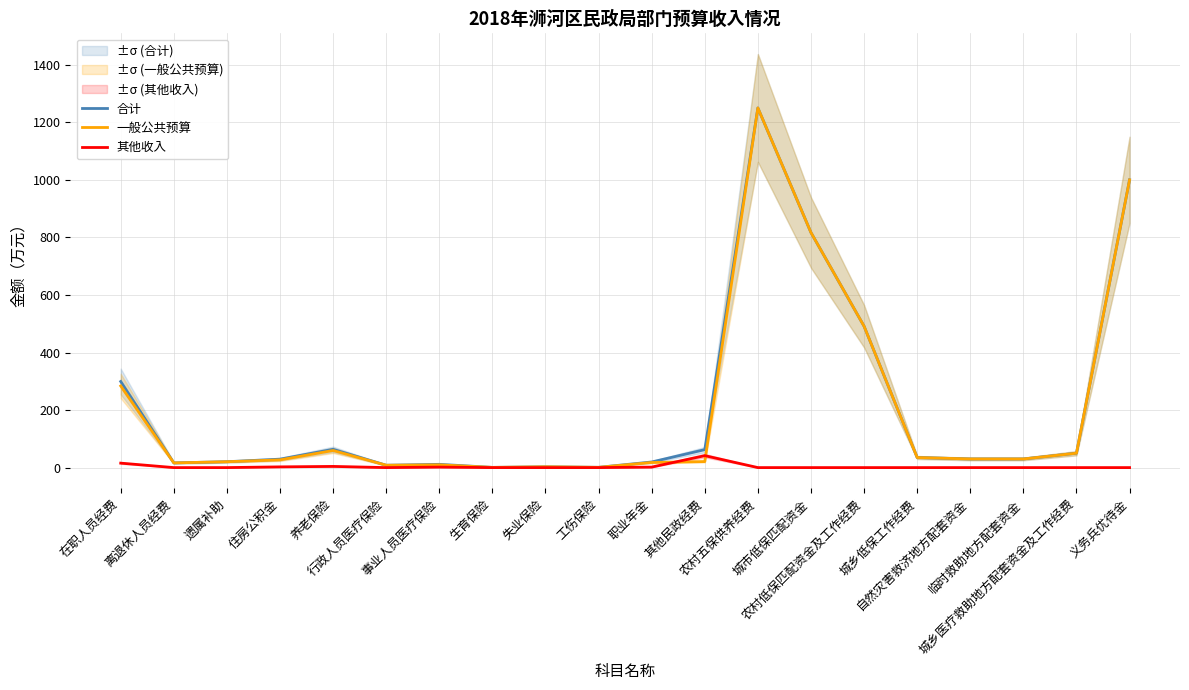

Which series has the largest range (max minus min)?

合计